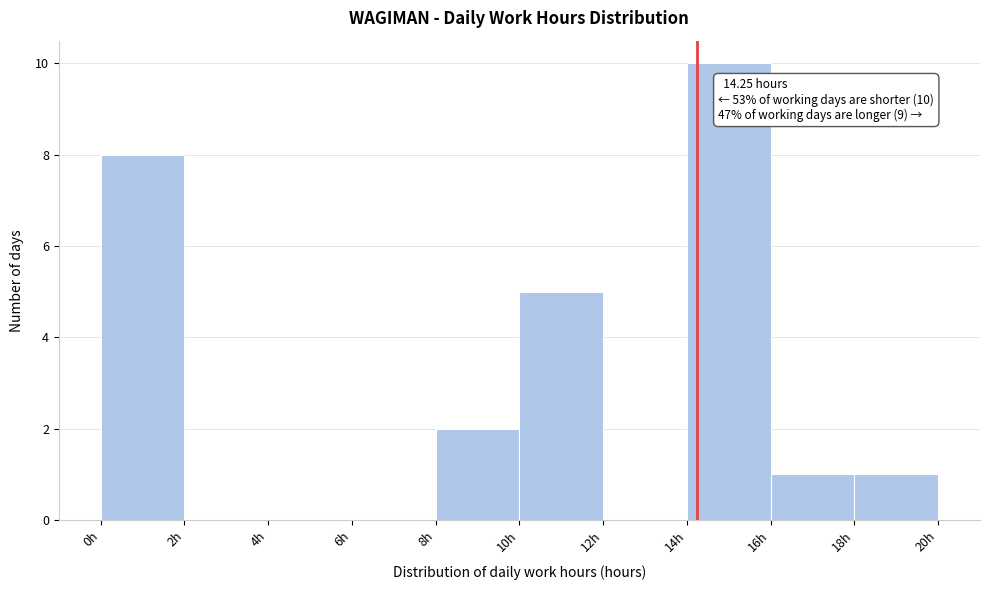

Over which range of the x-axis is the bar tallest?

14 to 16